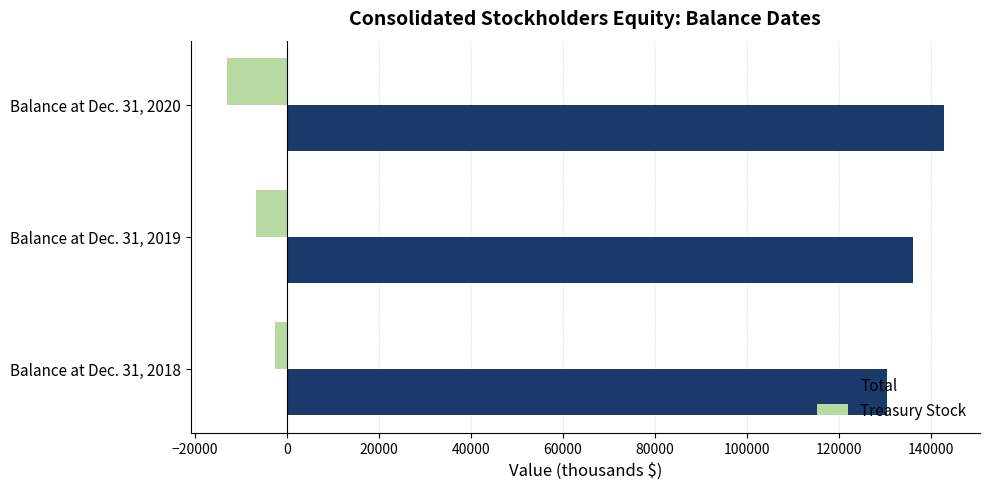

What is the smallest value displayed?

-13173